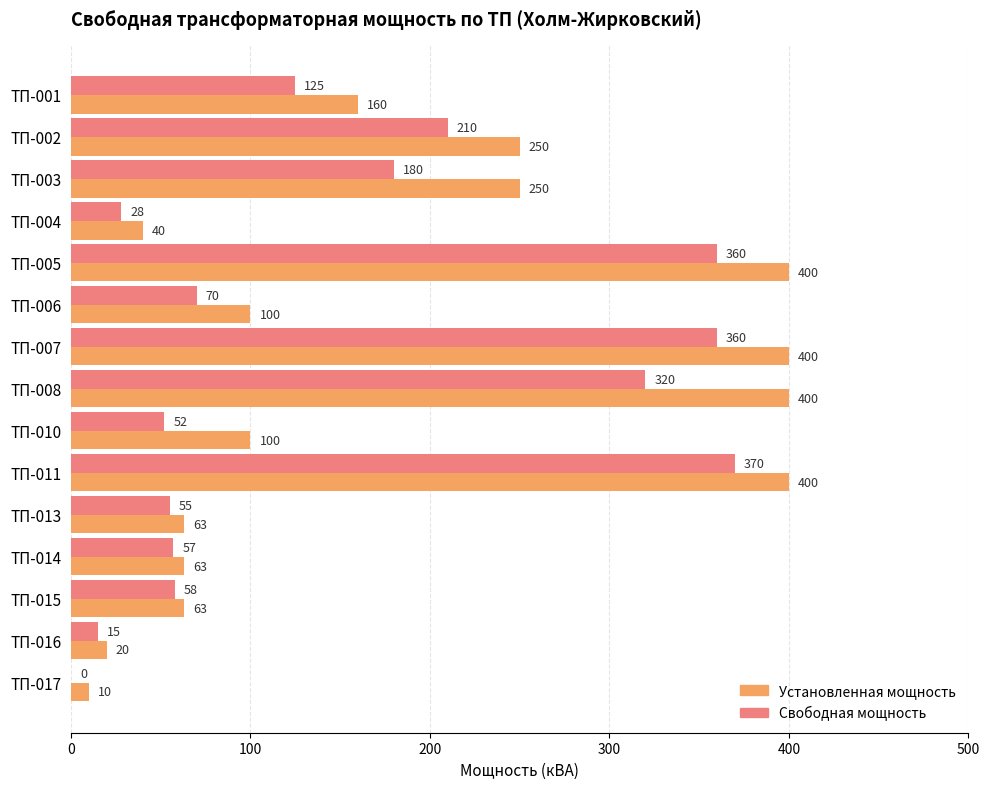

Read the Свободная мощность value at ТП-002, to the nearest 5.

210